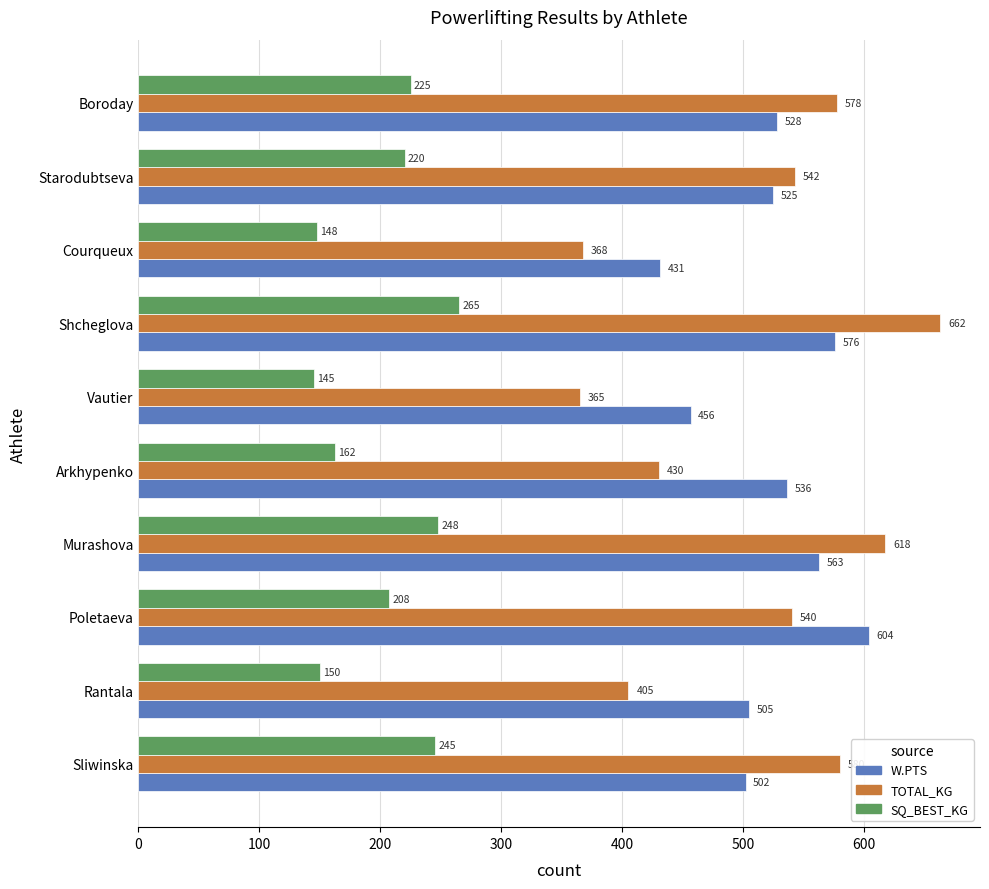

Which series has the largest range (max minus min)?

TOTAL_KG